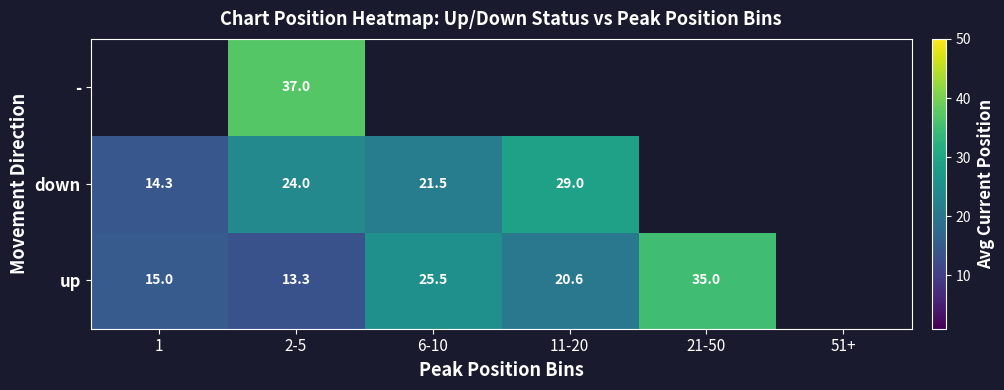

The value of up at 2-5 is 18.9. True or false?

False